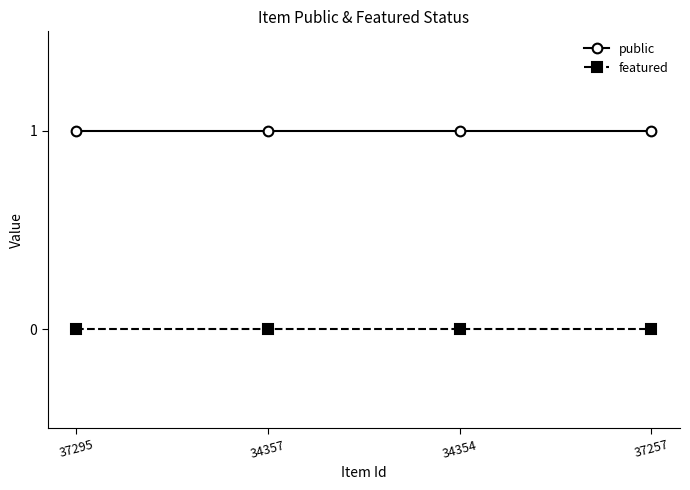

How many lines are shown in the chart?

2